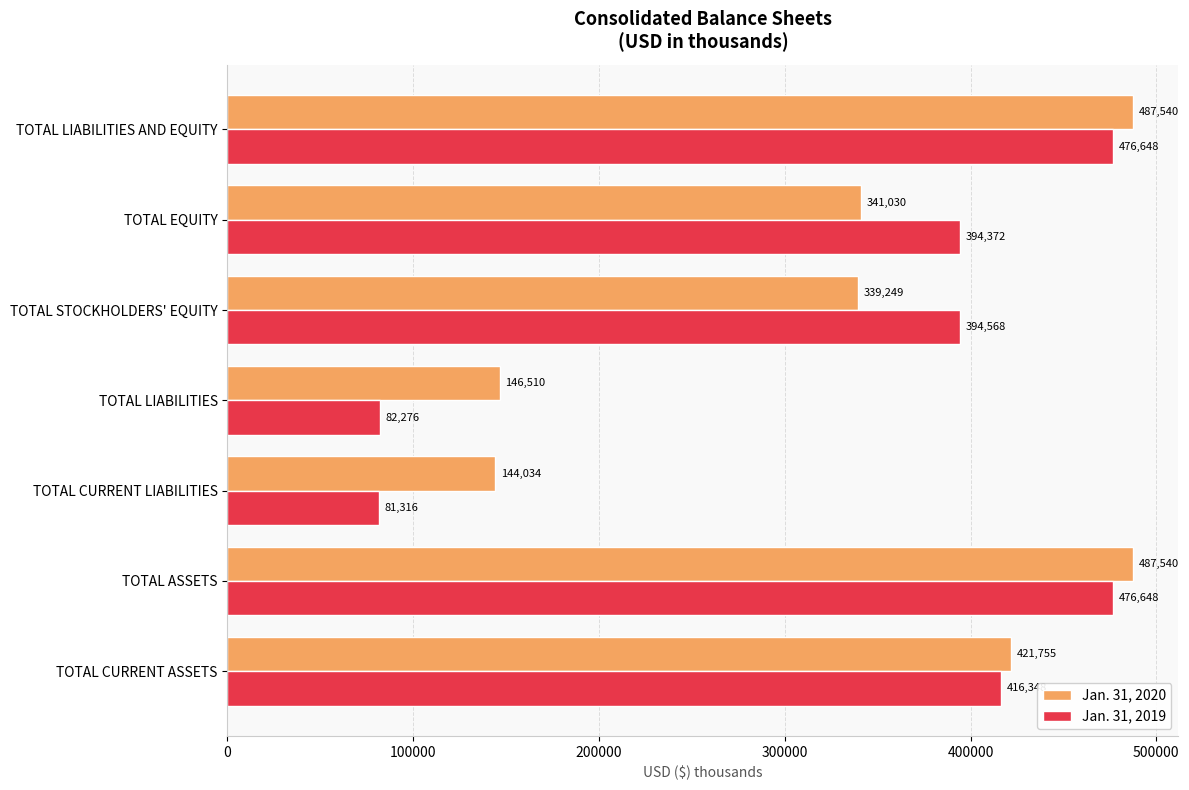

The Jan. 31, 2019 series shows 680758 at TOTAL EQUITY. True or false?

False